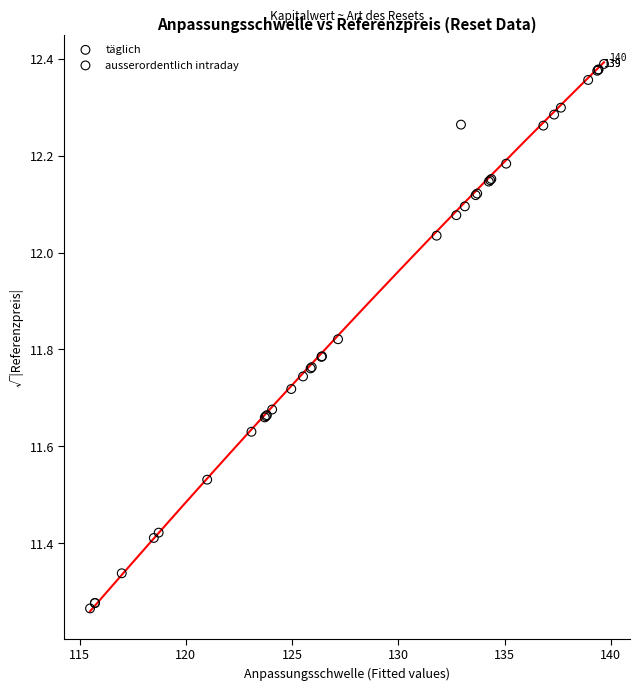

What are all the series names shown in the legend?

täglich, ausserordentlich intraday